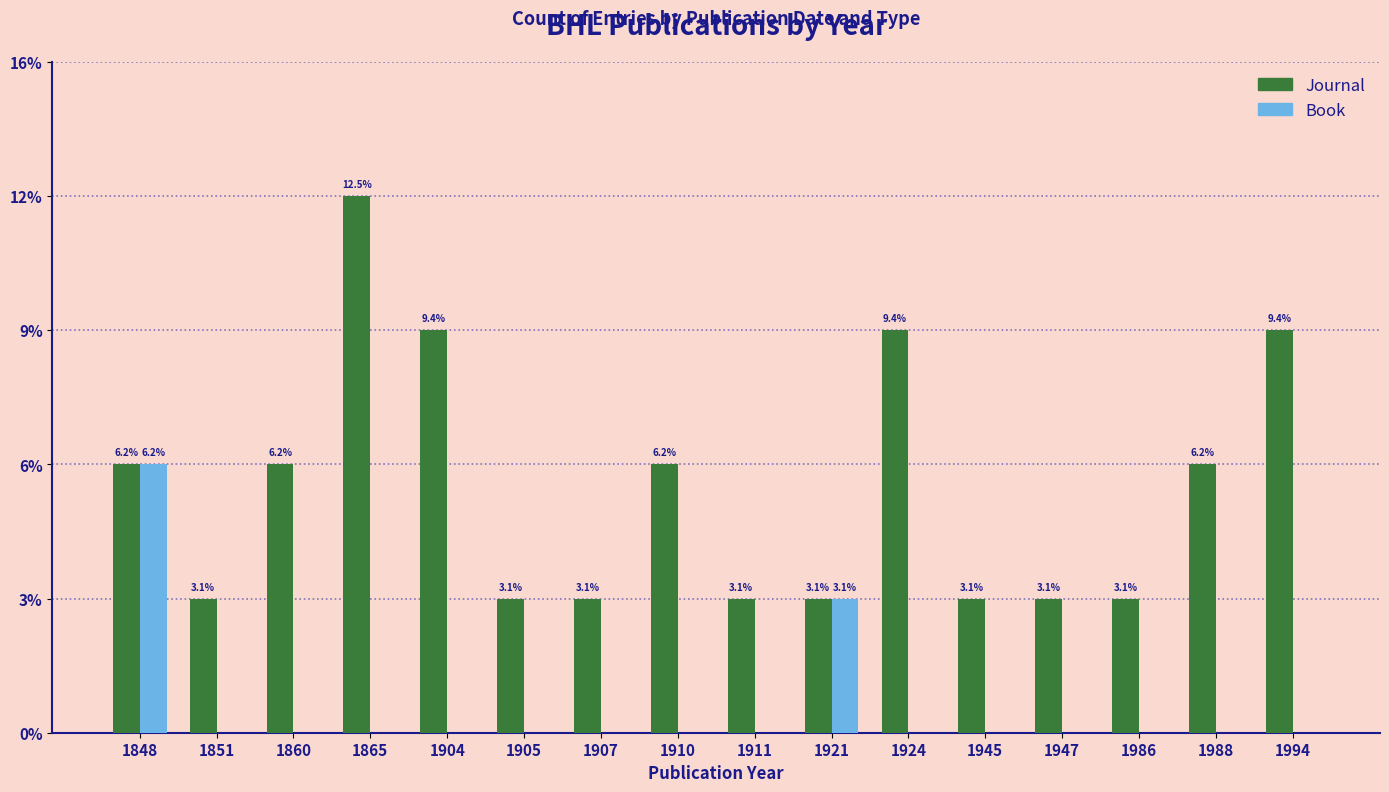

At which category does the chart reach its minimum across all series?

1851